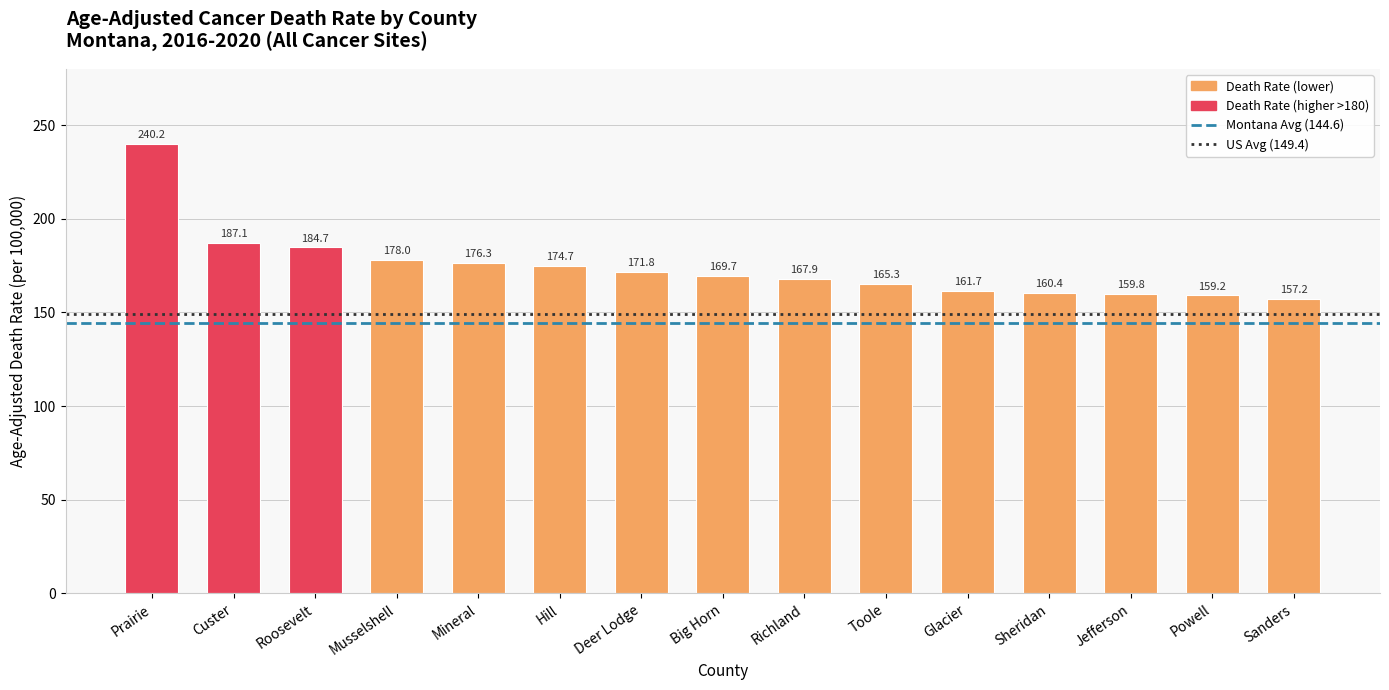

What is the change in value from Big Horn to Richland?

-1.8